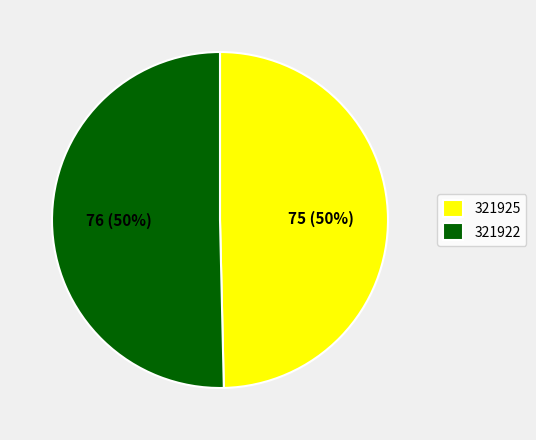

Which slice represents more than half of the pie?

321922